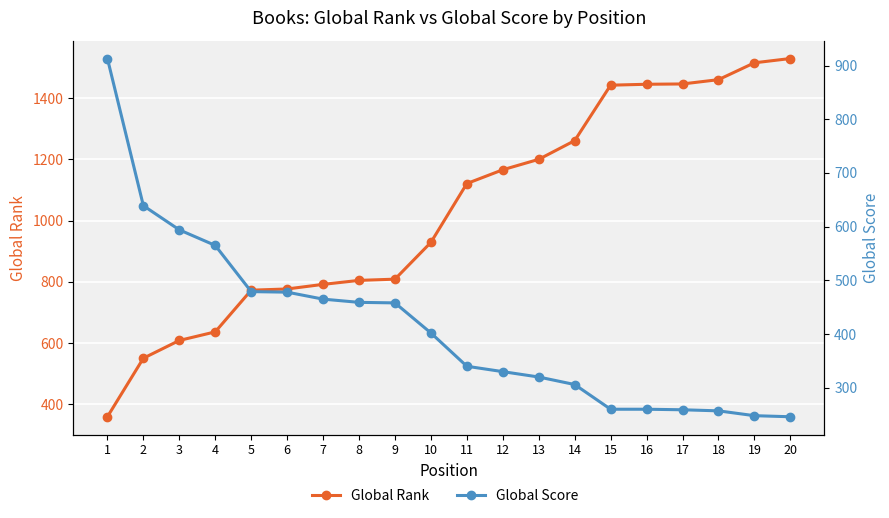

Which category has the highest value across all series?

20